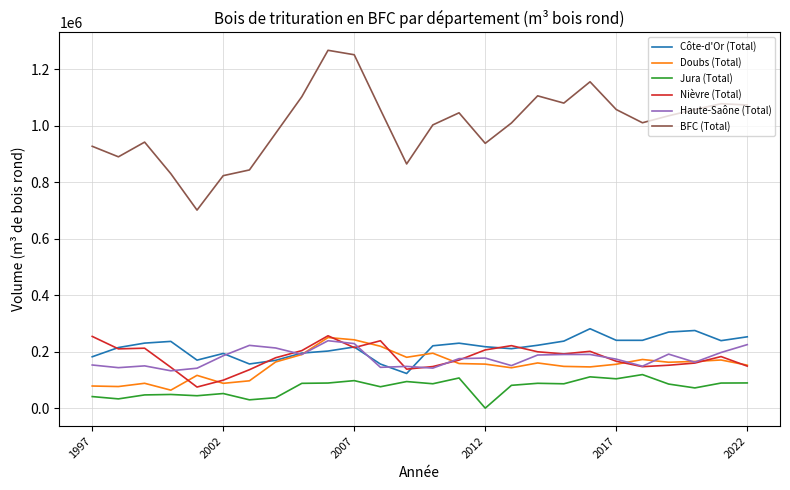

Which series has the largest total across all categories?

BFC (Total)